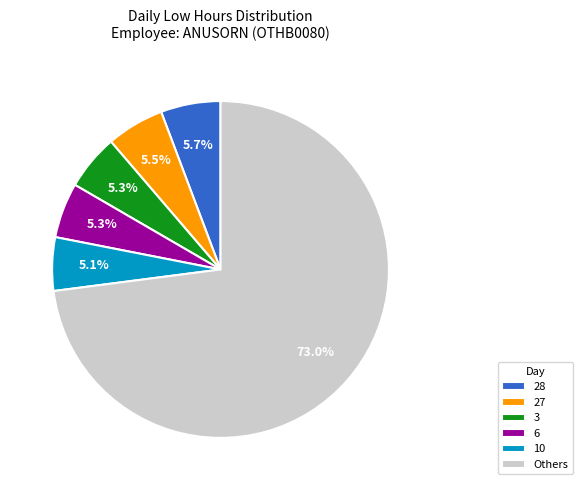

How much of the chart is everything except 3?

94.7%